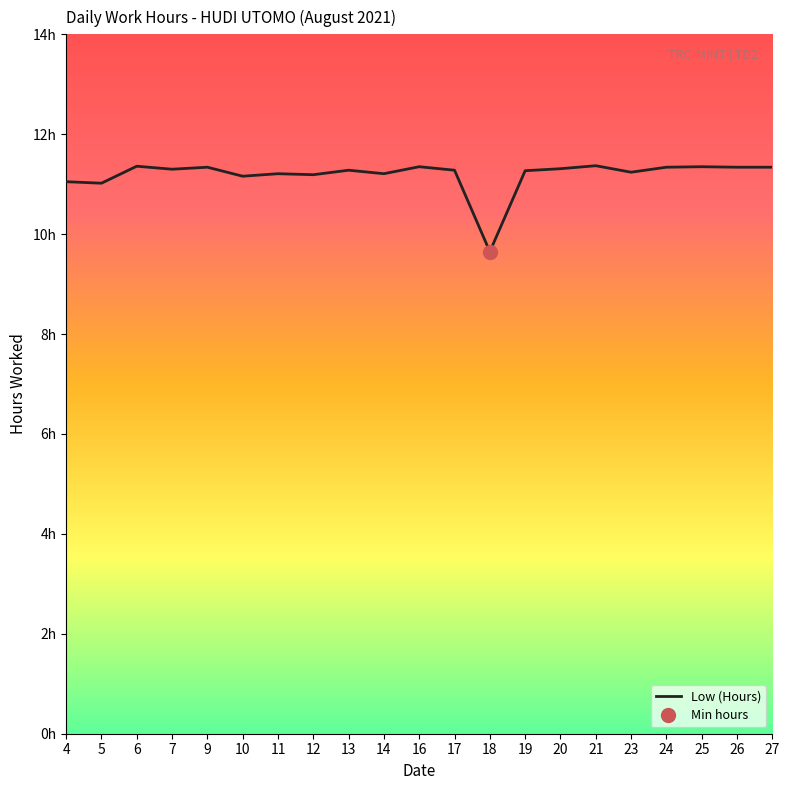

What is the greatest value displayed?

11.4